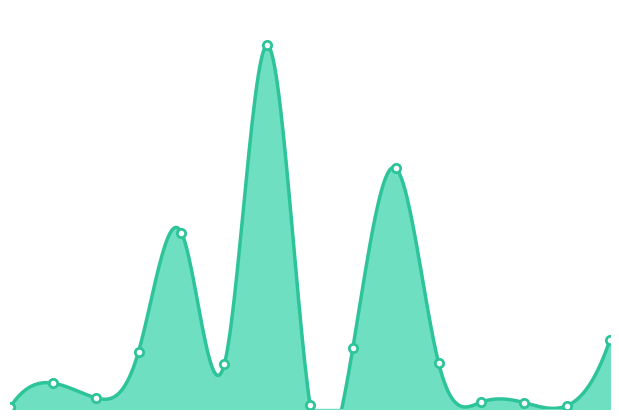

What is the change in value from 10 to 12?

-321803000